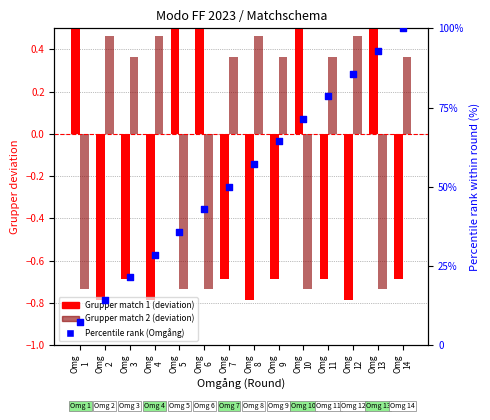

At which category is the sum across all series the highest?

Omg
14